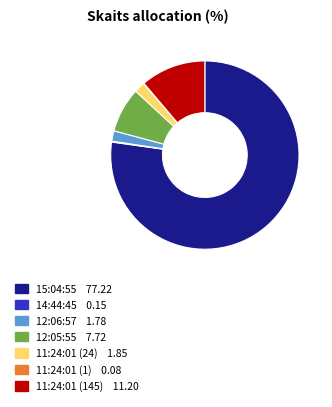

Combined, do 12:05:55 and 12:06:57 account for over 50%?

No